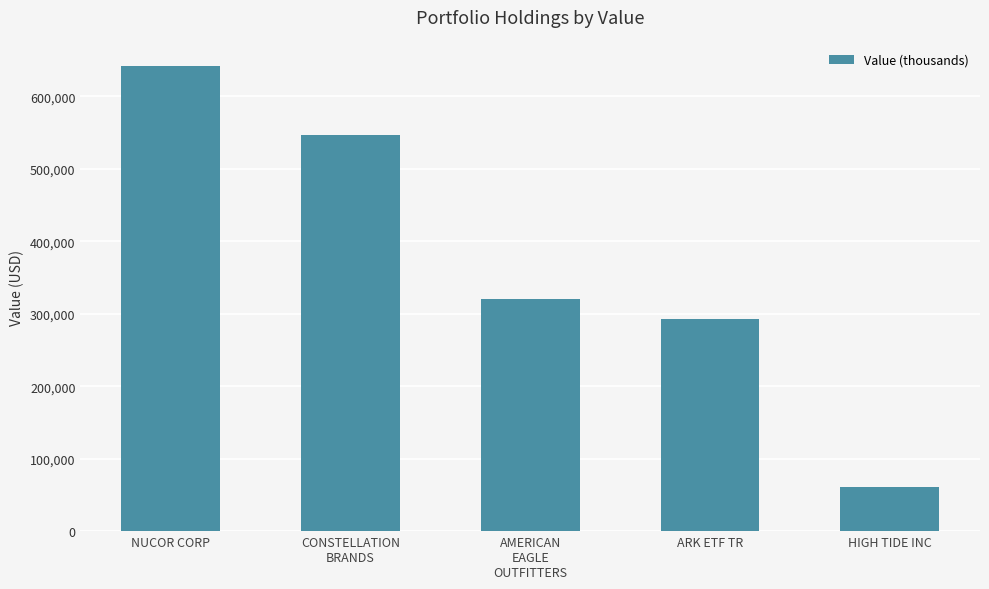

What is the label of the 4th bar from the right?

CONSTELLATION
BRANDS